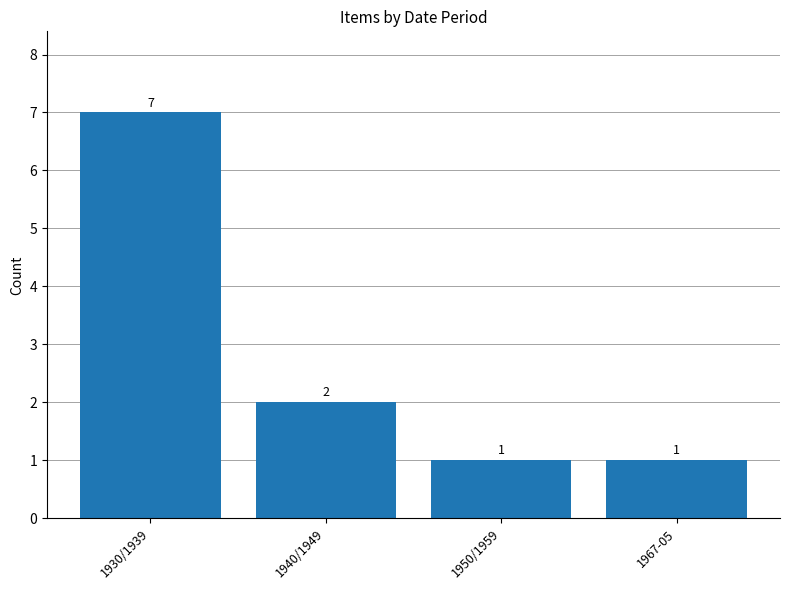

Reading right to left, extract all data points from this chart.

1	1	2	7